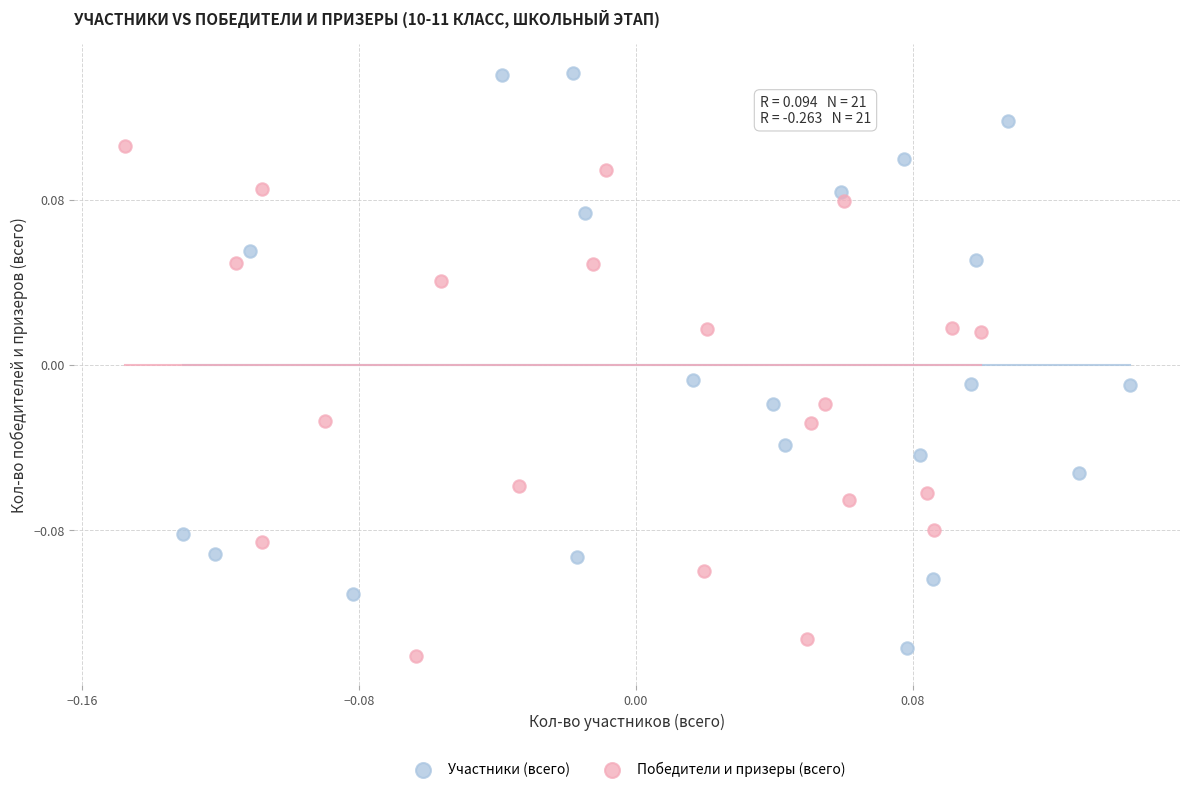

Which series has the widest spread of Y values?

Участники (всего)